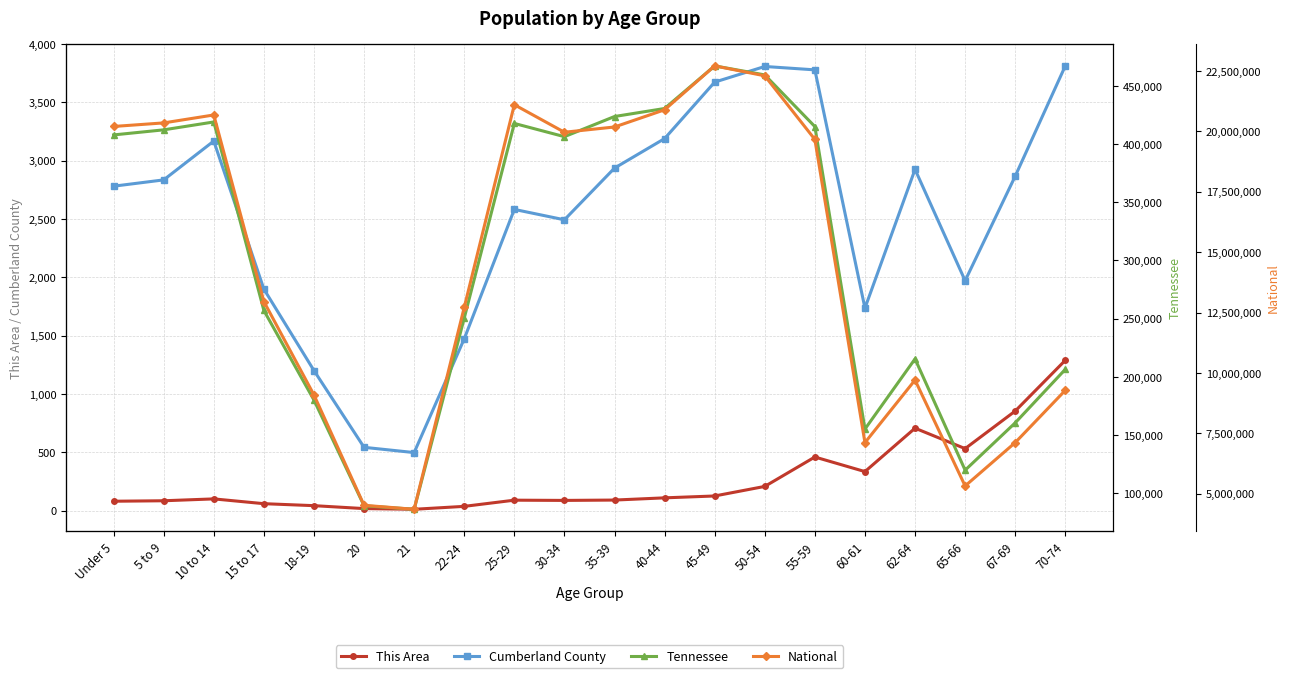

Is the value of Tennessee at 21 greater than the value of Cumberland County at 5 to 9?

Yes